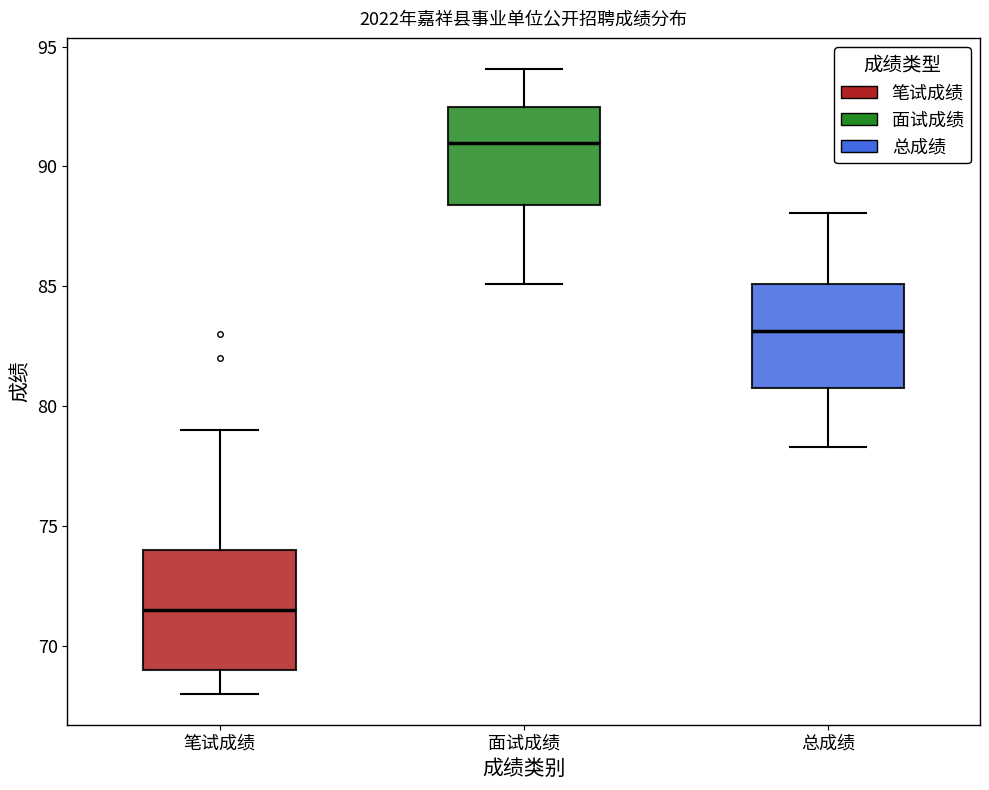

Which box is the tallest, from its lower edge to its upper edge?

笔试成绩